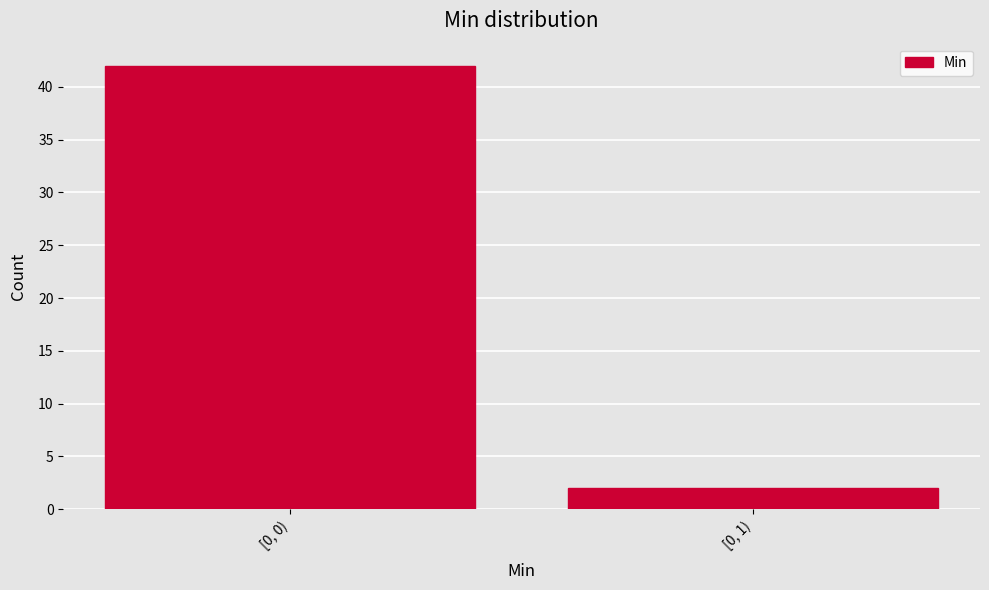

Reading left to right, what are all the values shown in this chart?

[0, 0)=42	[0, 1)=2